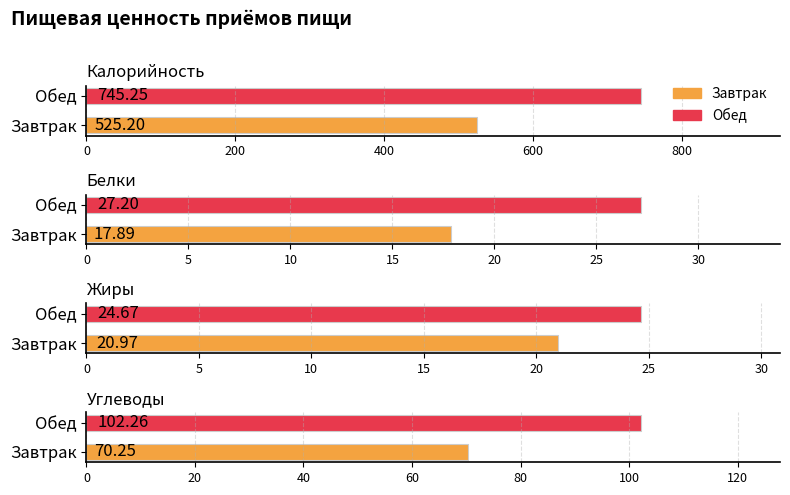

What is the value of the Белки bar at the 2nd from the left?

27.2